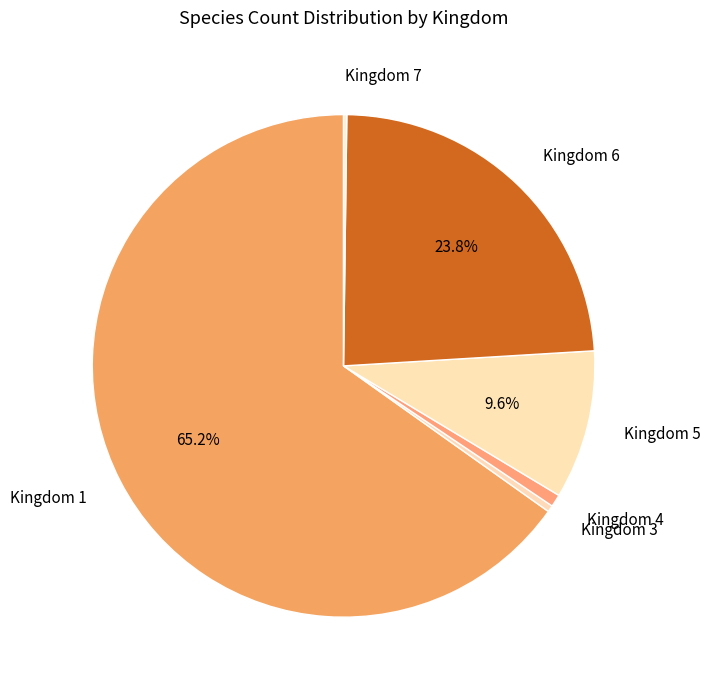

Rank the categories by value from lowest to highest.

7, 3, 4, 5, 6, 1